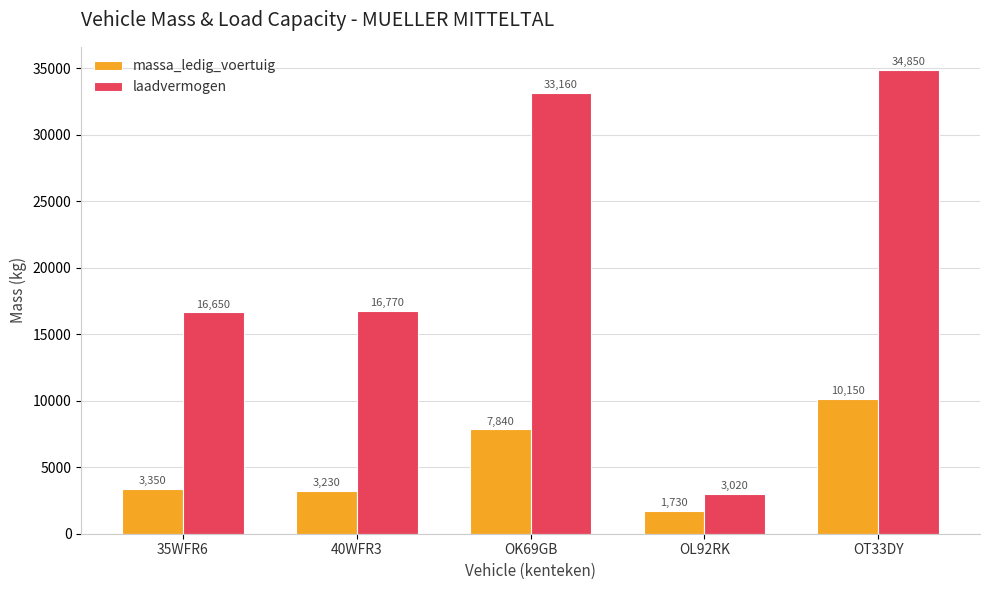

How many bars are there in total?

10